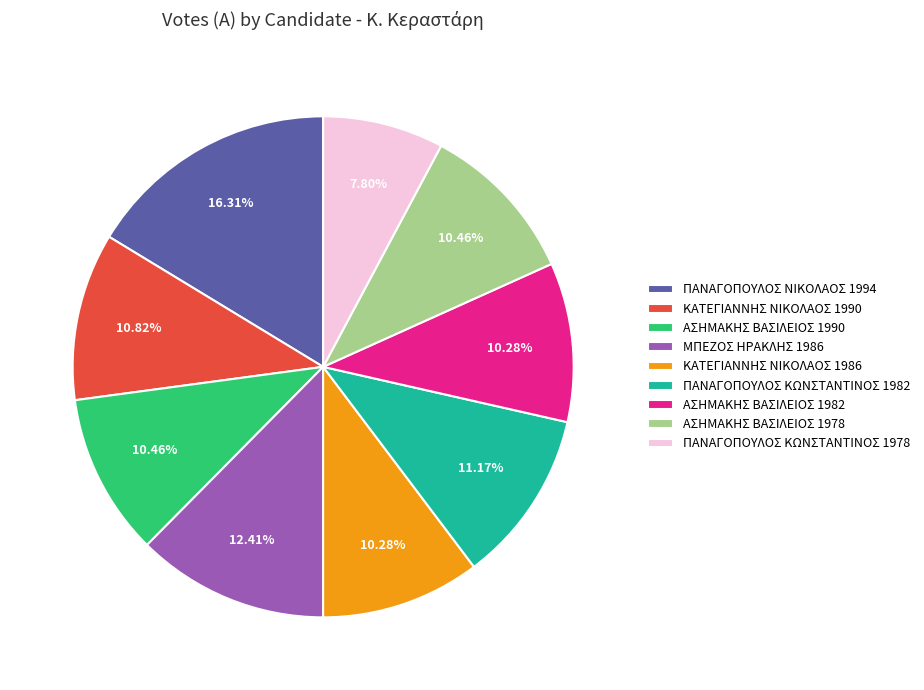

What percentage is the ΑΣΗΜΑΚΗΣ ΒΑΣΙΛΕΙΟΣ 1978 slice, to the nearest percent?

10%